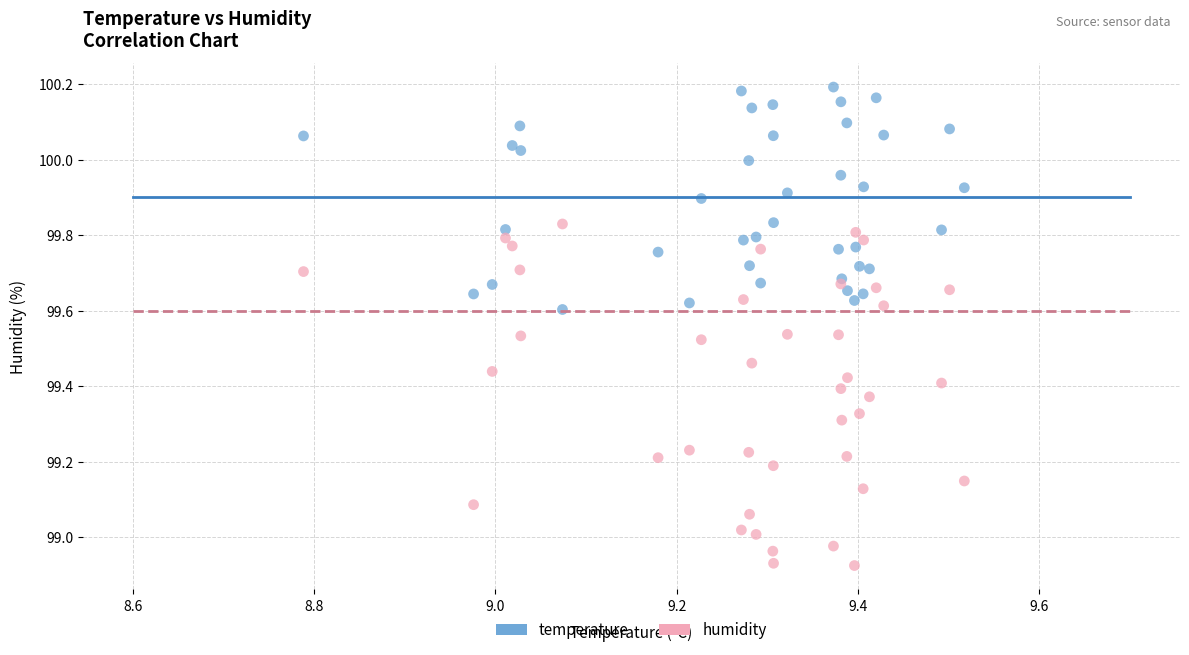

Which series has the largest Y range (max minus min)?

humidity